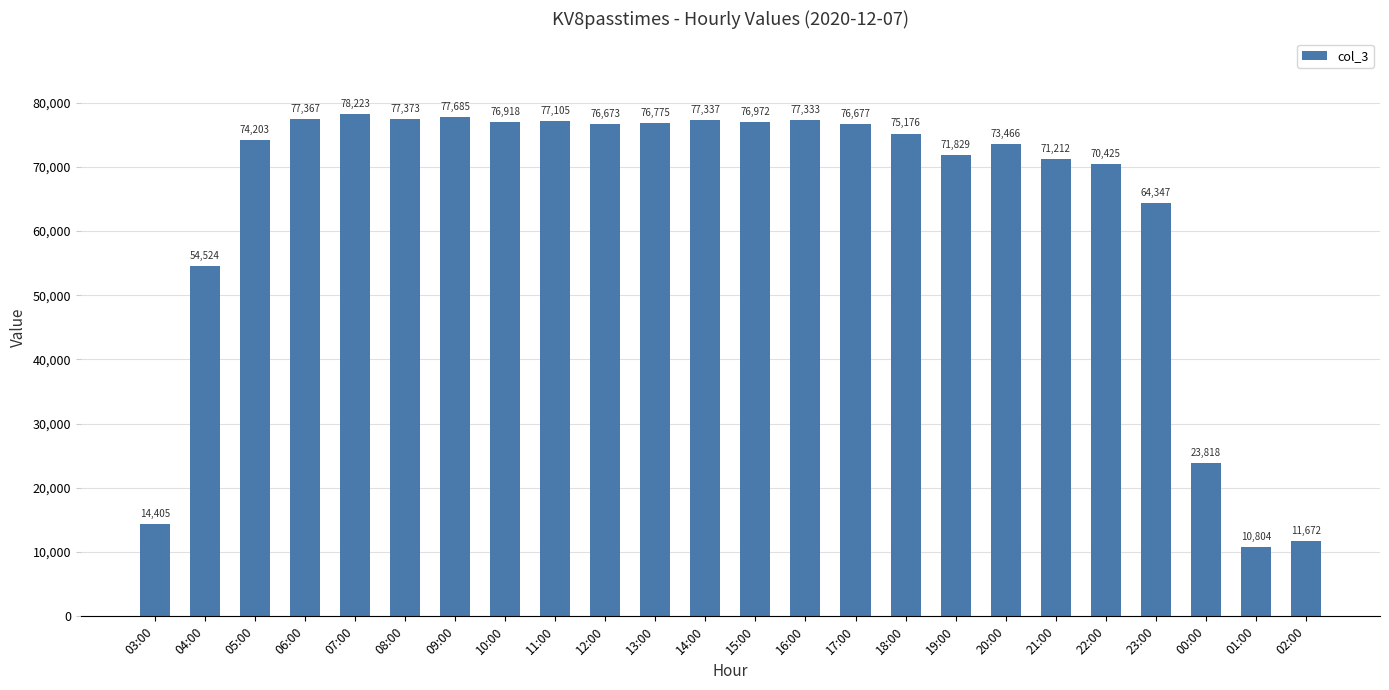

How many distinct data groups are displayed?

1